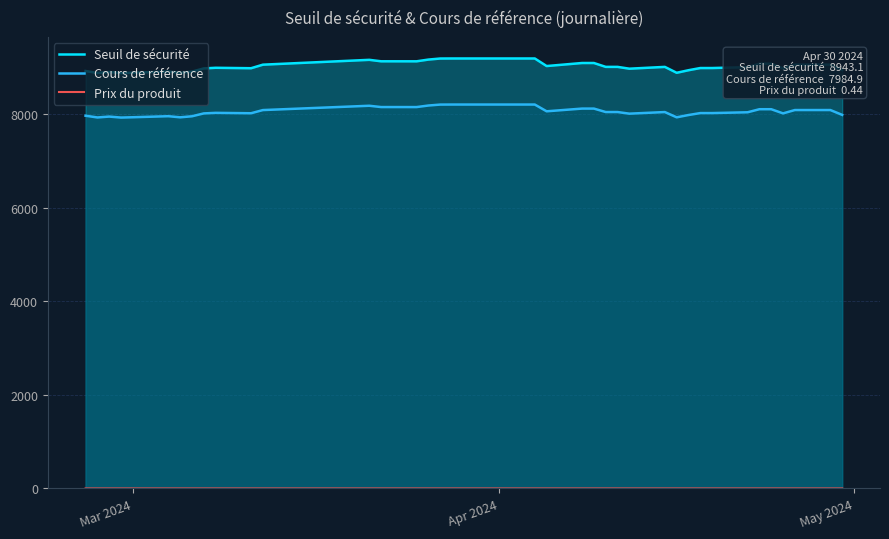

Reading right to left, transcribe all the data shown in this chart.

Seuil de sécurité: 8943.1	9058.8	9058.8	8978.6	9078.5	9078.5	9005.2	8986.1	8986.1	8939.3	8884.5	9010.5	8972.1	9010.8	9010.8	9093.6	9093.6	9028.7	9190.5	9190.5	9190.5	9190.5	9189.4	9166.9	9129.8	9130.1	9161.3	9058.0	8982.1	8991.4	8978.2	8909.3	8884.8	8911.2	8886.3	8878.7	8902.2	8881.4	8922.7
Cours de référence: 7984.9	8088.2	8088.2	8016.6	8105.8	8105.8	8040.4	8023.3	8023.3	7981.5	7932.6	8045.1	8010.8	8045.4	8045.4	8119.3	8119.3	8061.3	8205.8	8205.8	8205.8	8205.8	8204.8	8184.8	8151.6	8151.9	8179.7	8087.5	8019.7	8028.0	8016.2	7954.7	7932.8	7956.4	7934.2	7927.4	7948.4	7929.8	7966.7
Prix du produit: 0.4	0.4	0.4	0.4	0.4	0.4	0.4	0.5	0.4	0.5	0.5	0.4	0.5	0.5	0.4	0.4	0.4	0.4	0.4	0.4	0.4	0.4	0.4	0.4	0.4	0.4	0.4	0.4	0.5	0.5	0.5	0.5	0.5	0.5	0.5	0.5	0.5	0.5	0.5